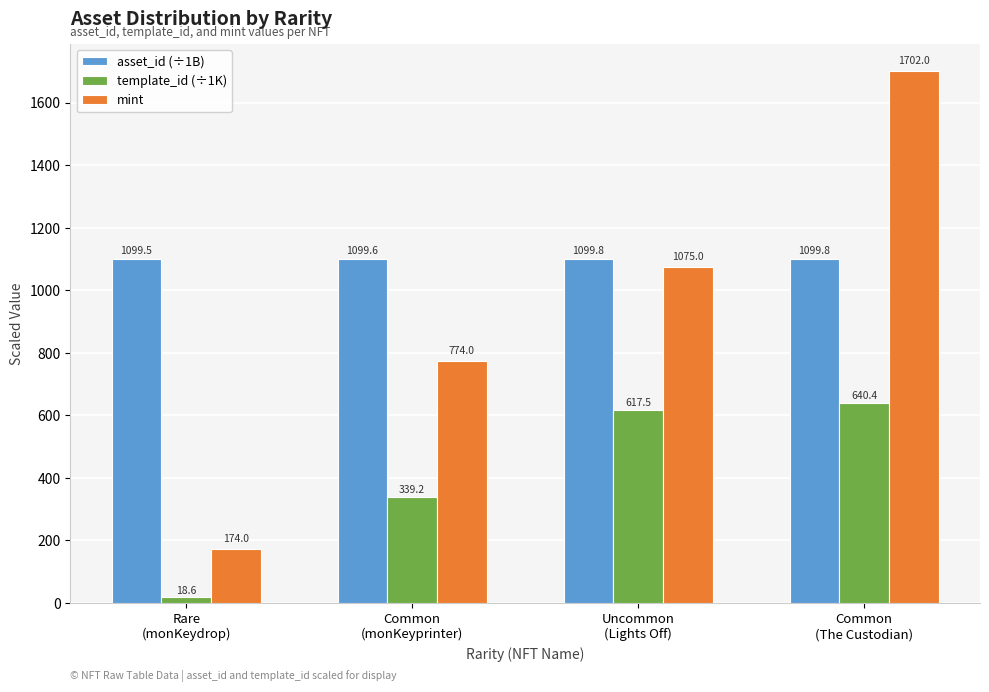

What value does the mint series have at Common
(The Custodian)?

1702.0